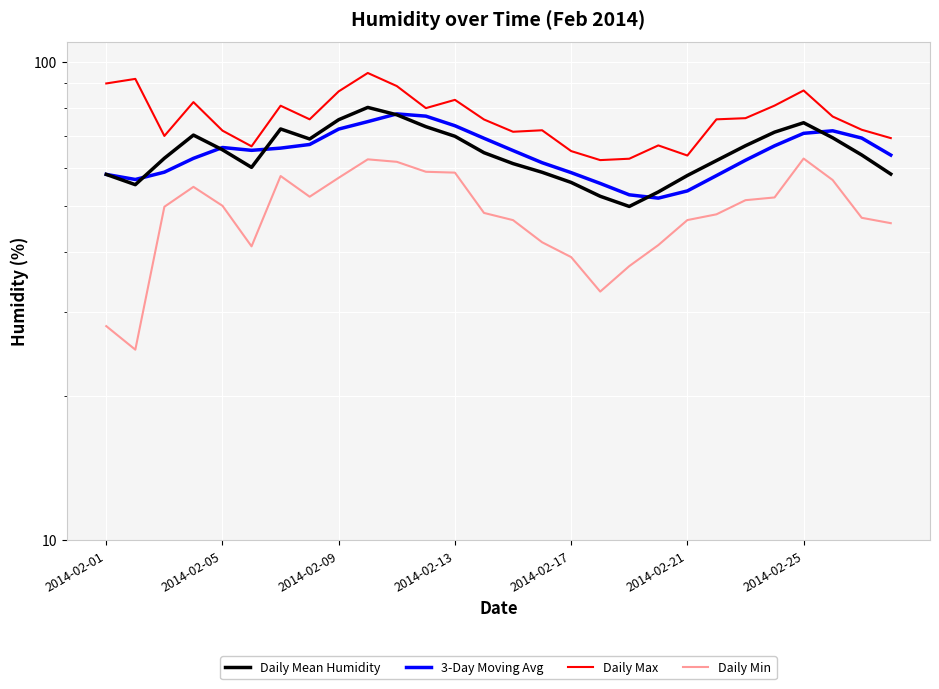

What is the difference between the second highest and second lowest values in the Daily Mean Humidity series?

25.1